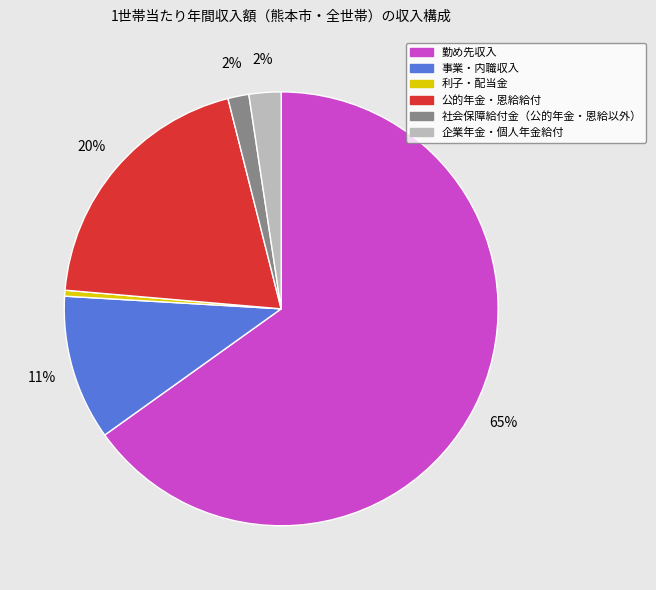

To the nearest percent, what is the difference between the 勤め先収入 and 公的年金・恩給給付 slice percentages?

45%